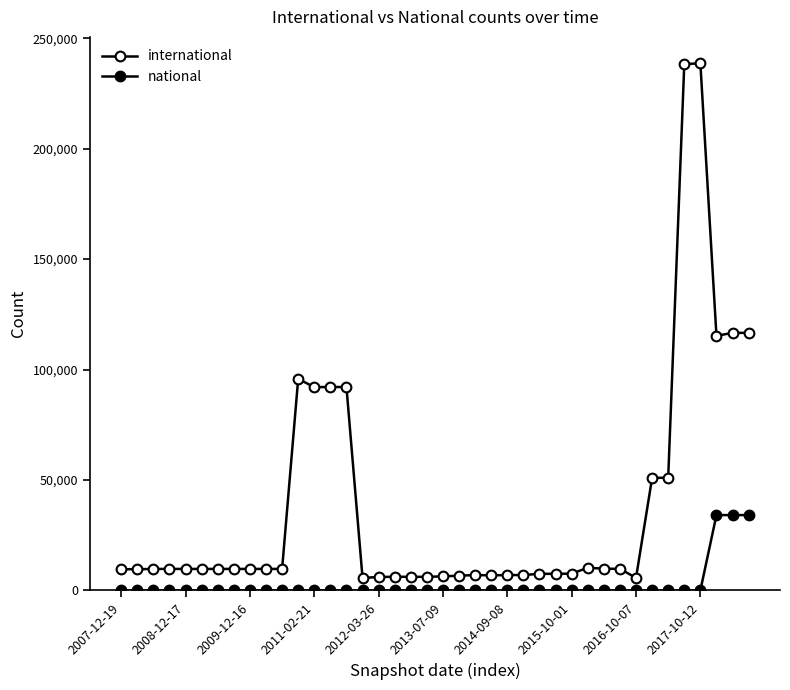

Does the chart display data point markers on the line(s)?

Yes